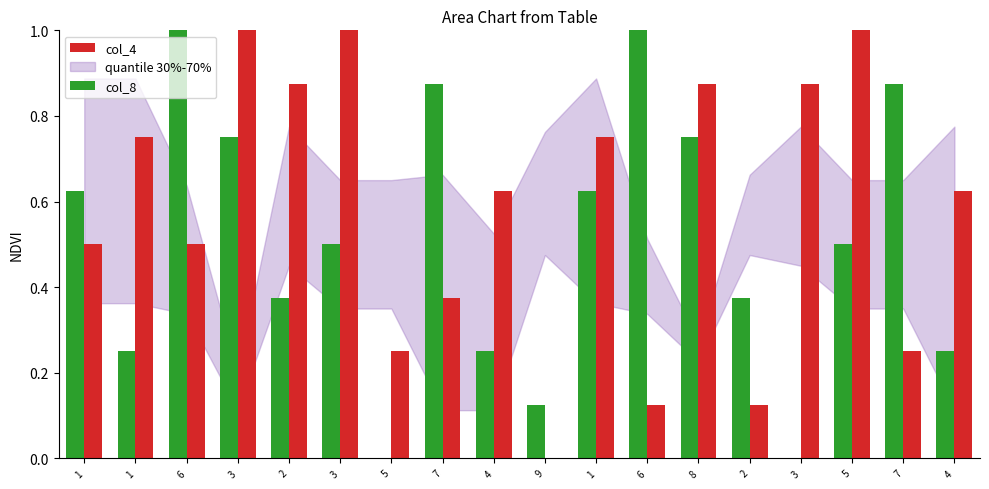

How many distinct data groups are displayed?

2